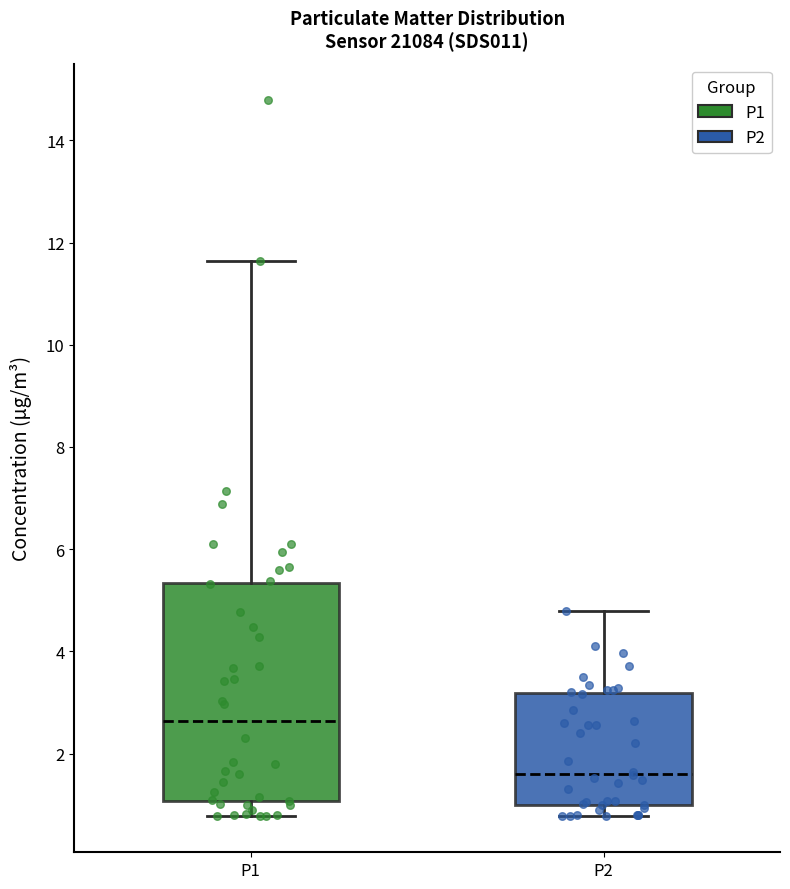

Reading left to right, transcribe this box plot: for each box, give where its median line is, the range the box spans, and where its two whiskers end, as read against the y-axis. The values are not printed on the chart, so give them approximately, as read against the axis.

P1: median 2.6, box 1.0 to 5.4, whiskers 0.8 to 11.6
P2: median 1.6, box 1.0 to 3.2, whiskers 0.8 to 4.8